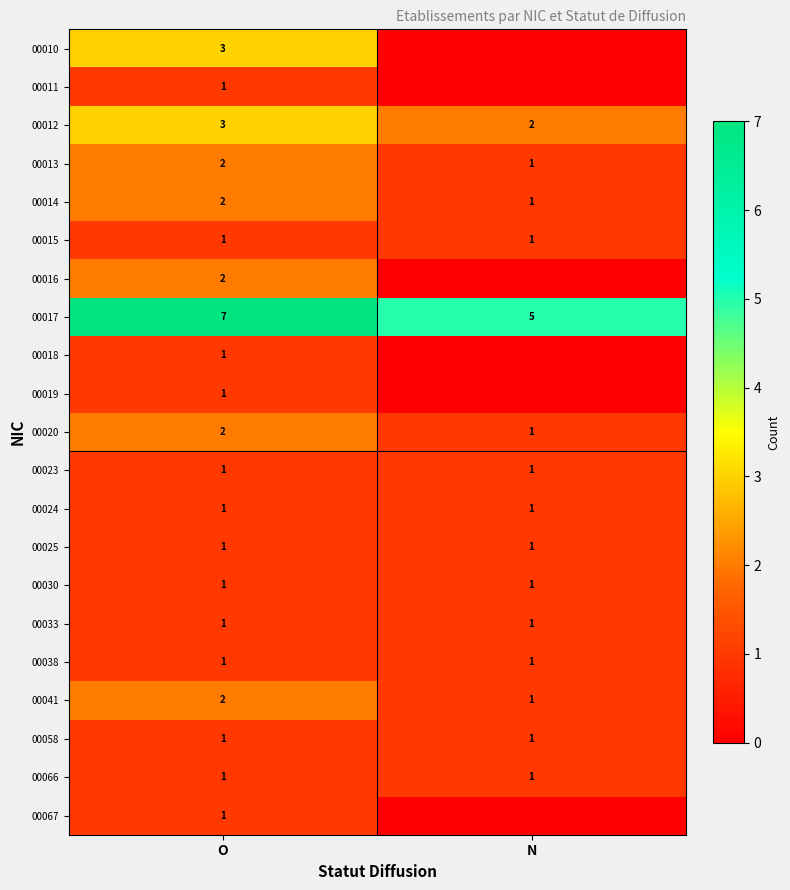

The 00020 series shows 1 at N. True or false?

True